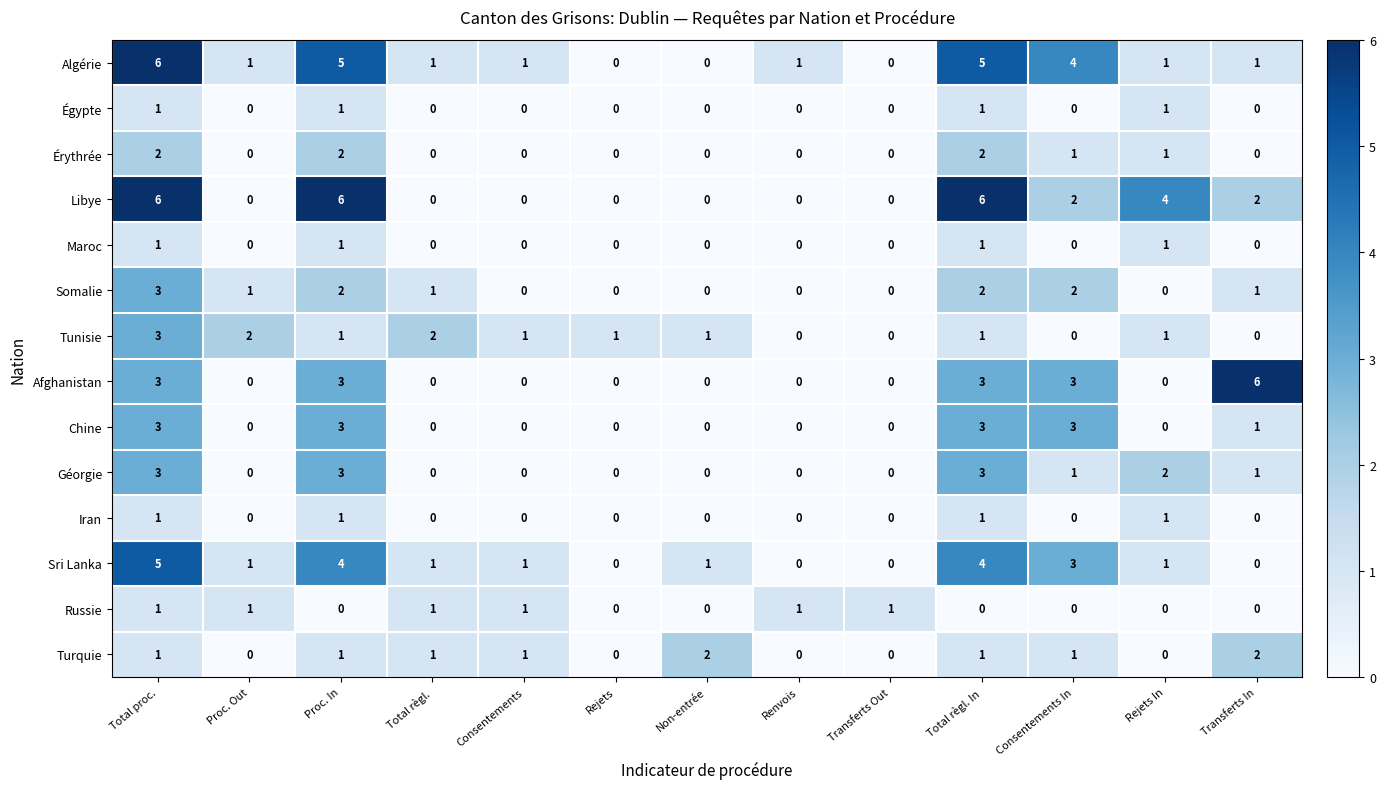

How many values in Afghanistan are above zero?

5